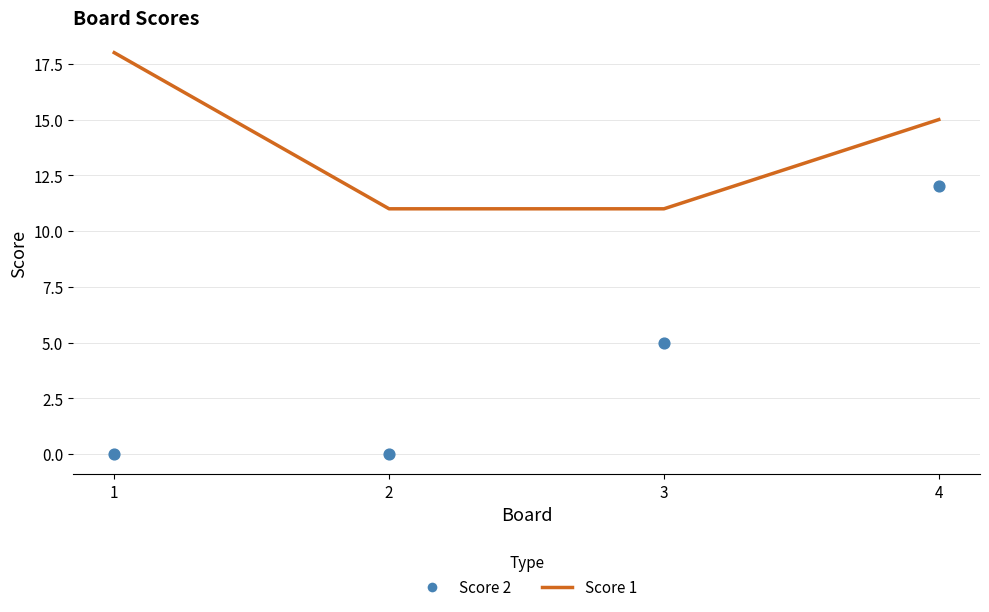

At which category is the sum across all series the highest?

4